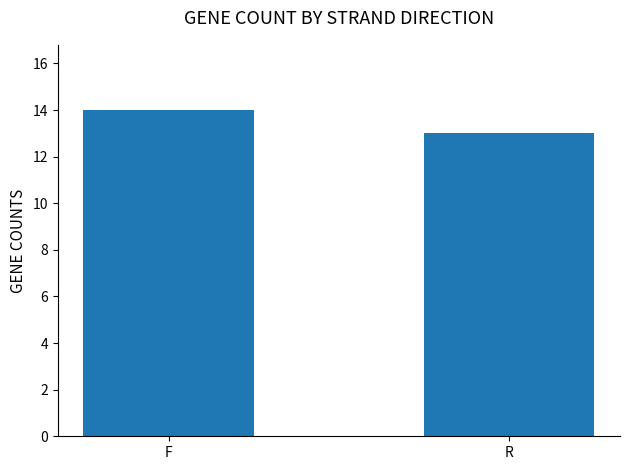

True or false: the data shows 25 at F.

False